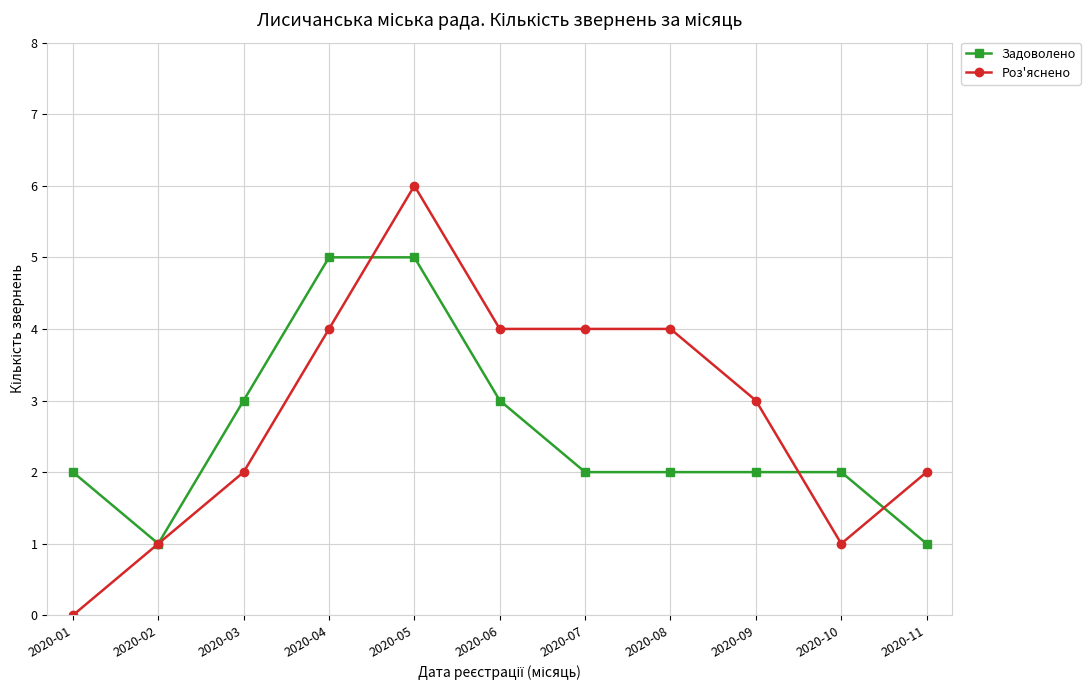

Count the Роз'яснено values in the range 1 to 4.

9